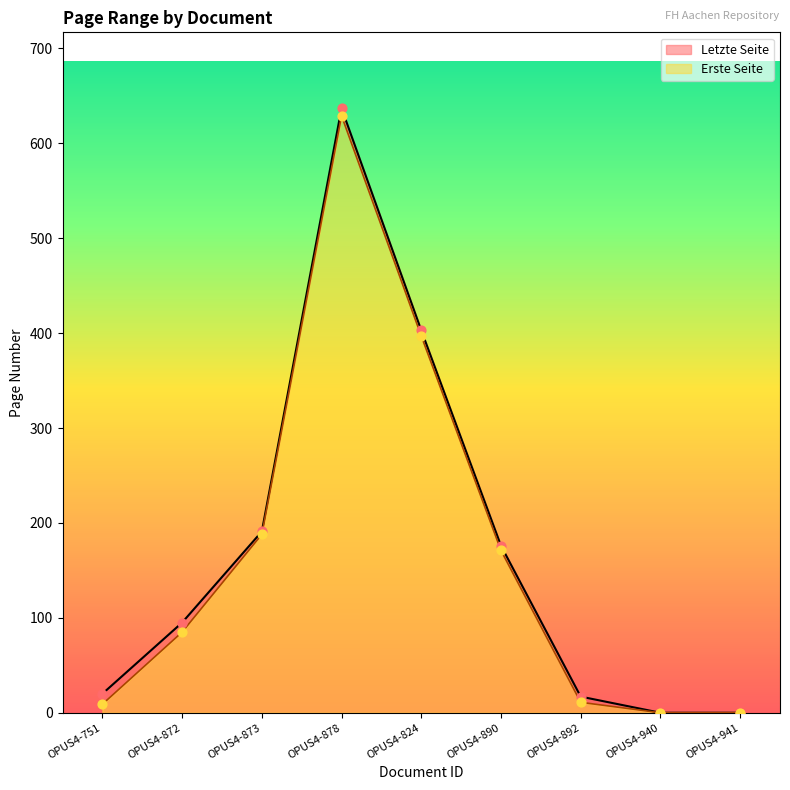

Which series has the widest spread of Y values?

Letzte Seite